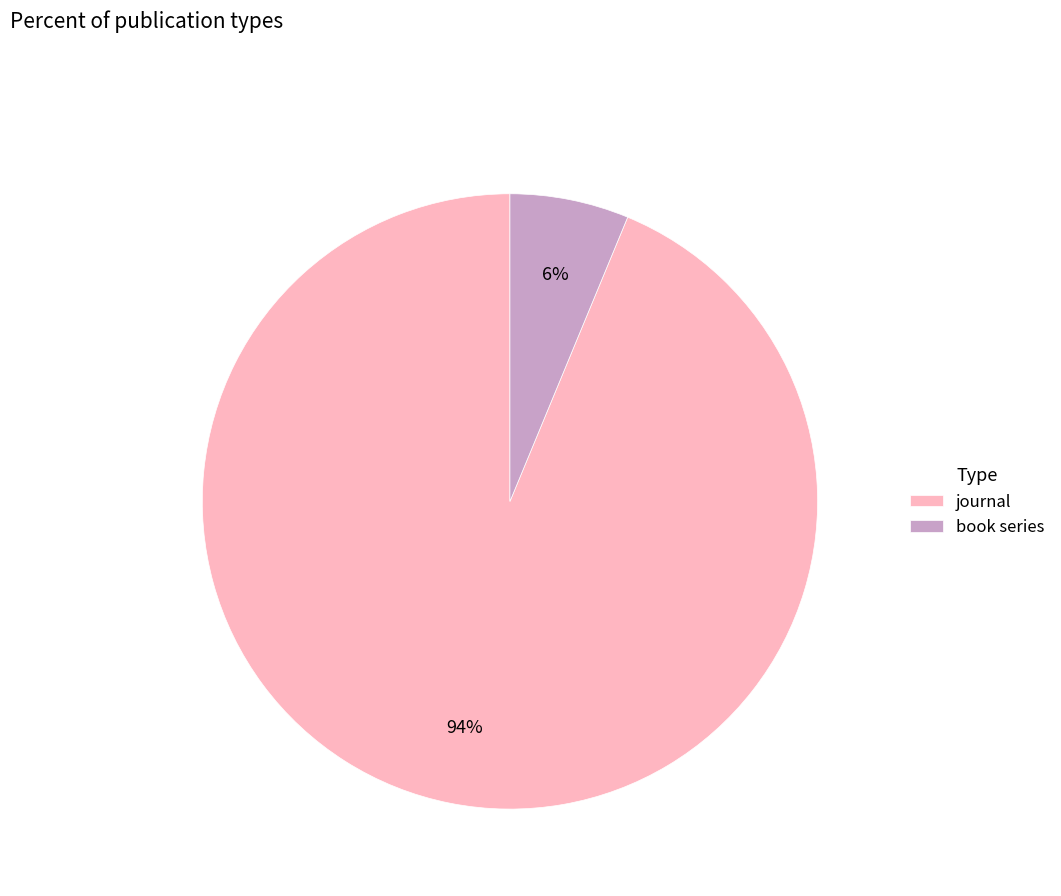

Between book series and journal, which is larger?

journal